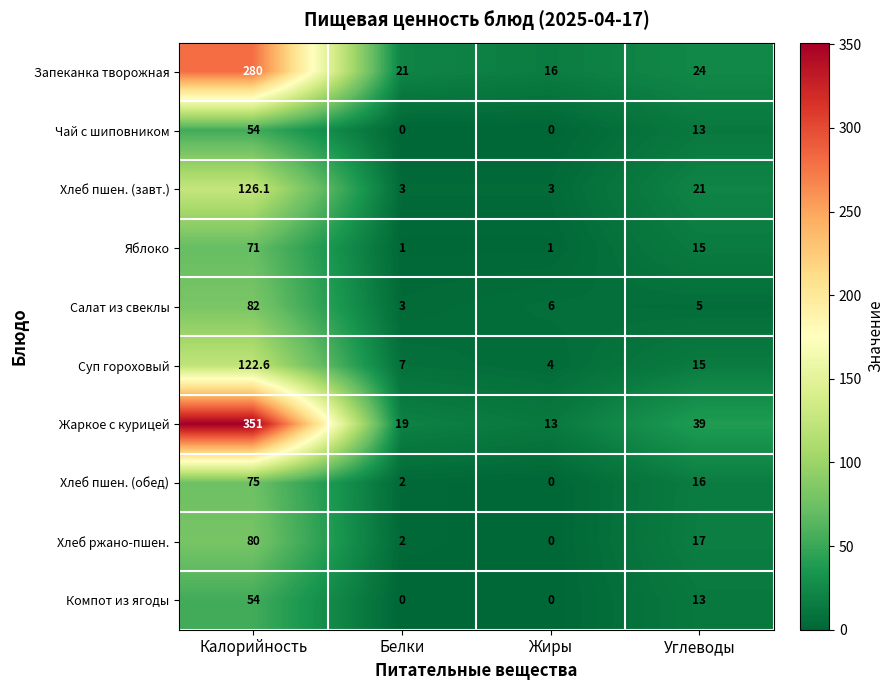

How many series are shown in this chart?

10